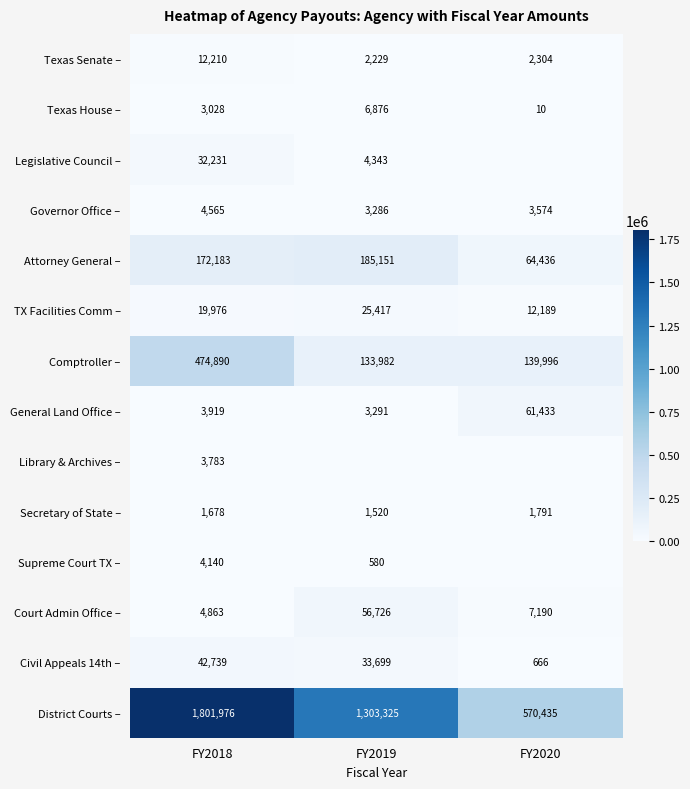

Count the number of categories in the chart.

3